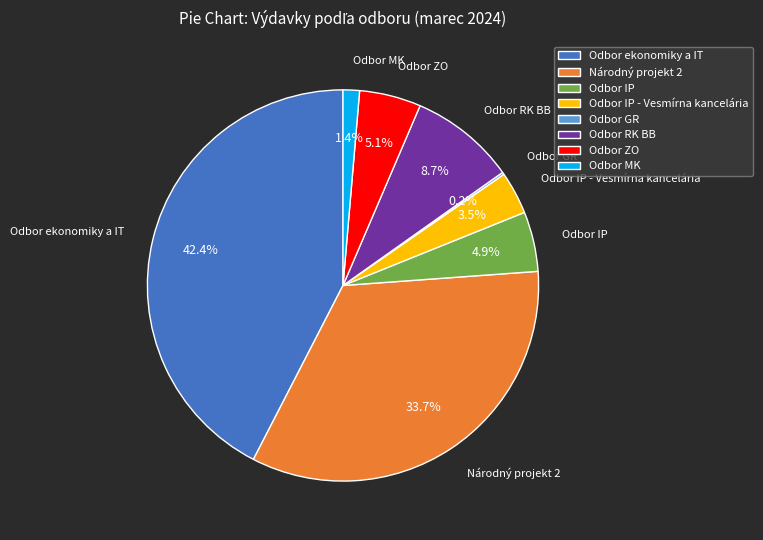

What is the total percentage of Odbor MK and Národný projekt 2?

35.1%